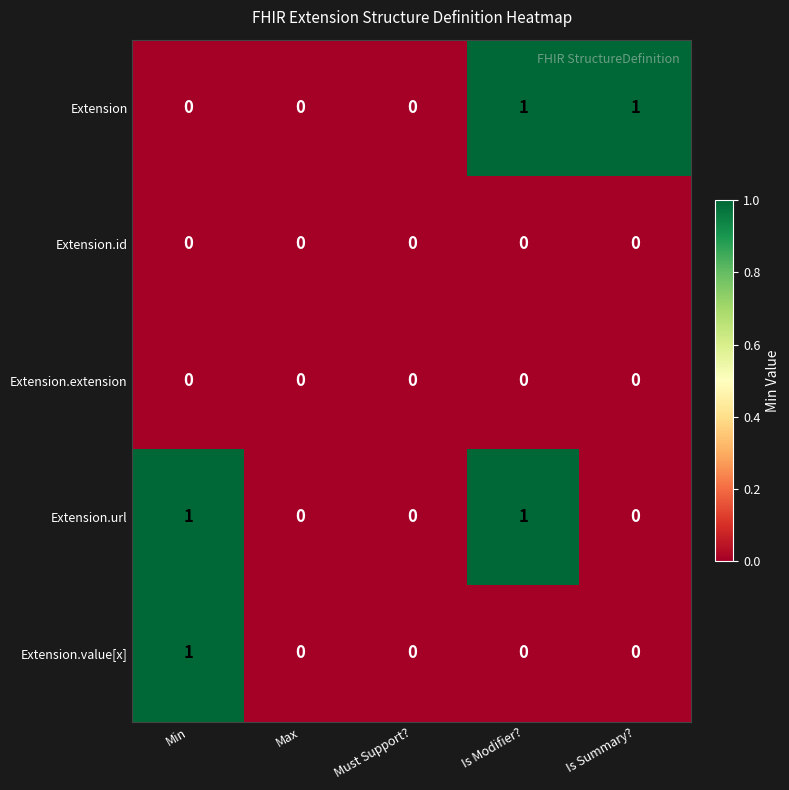

The Extension.value[x] series shows -1 at Max. True or false?

False